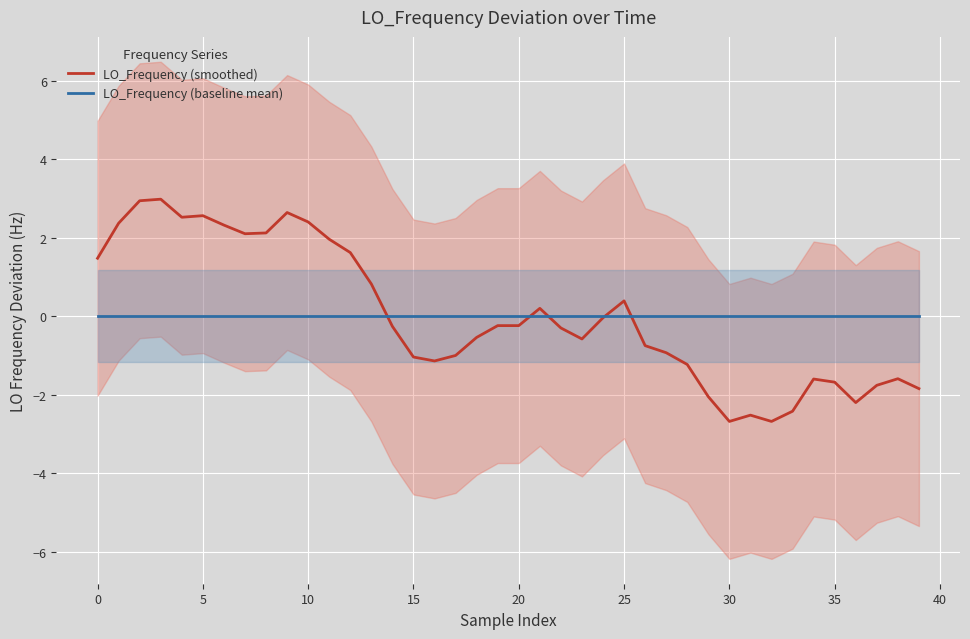

How many interior local peaks does the LO_Frequency (smoothed) series have?

8